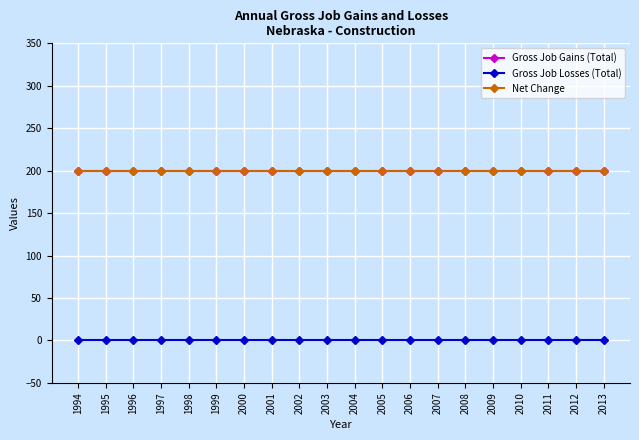

What is the value of the Net Change point at the 16th from the left?

200